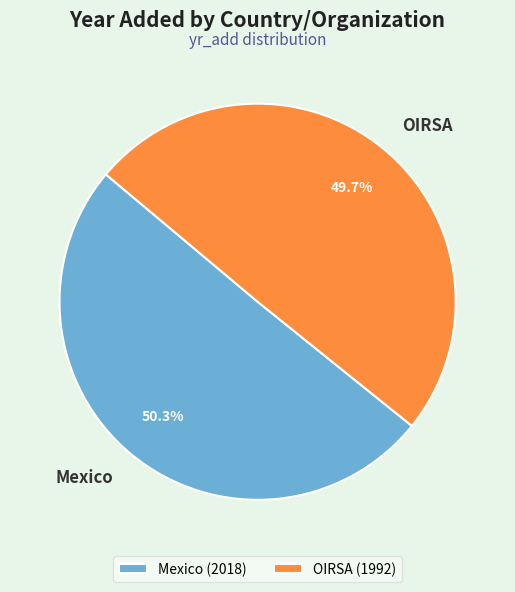

To the nearest percent, what portion does Mexico represent?

50%